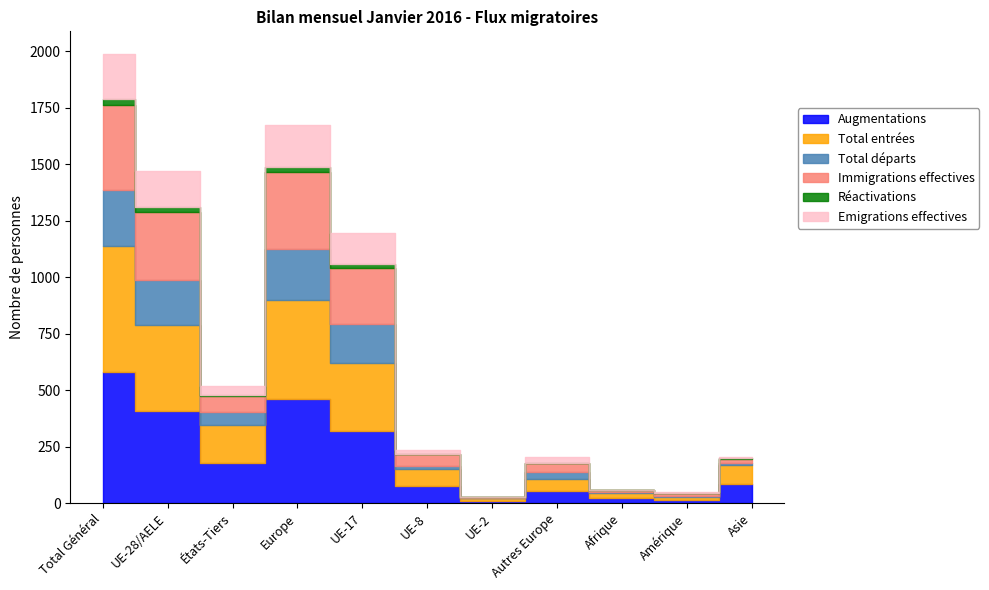

True or false: Augmentations has a value of 23 at Afrique.

True